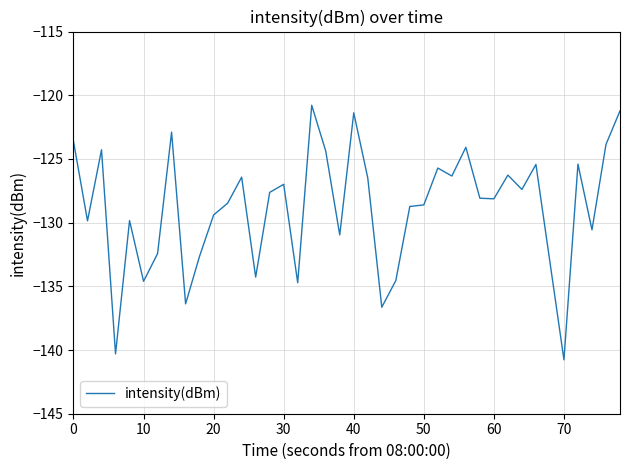

What is the difference between the maximum and minimum values?

20.0